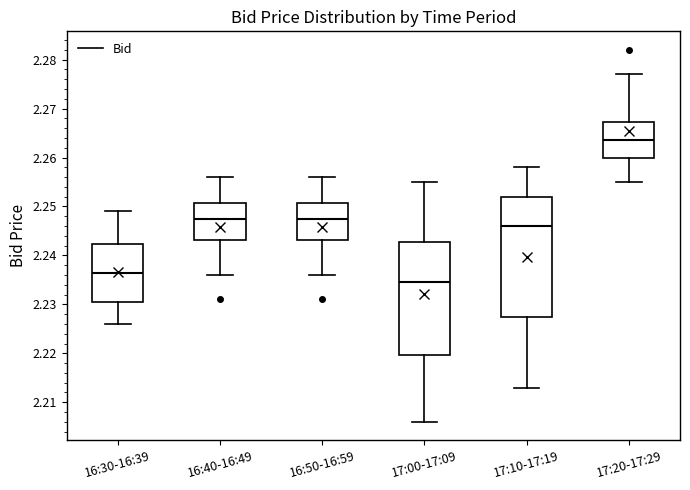

Where does the lower whisker of the box for 17:20-17:29 end on the y-axis? The values are not printed on the chart, so give them approximately, as read against the axis.

2.255